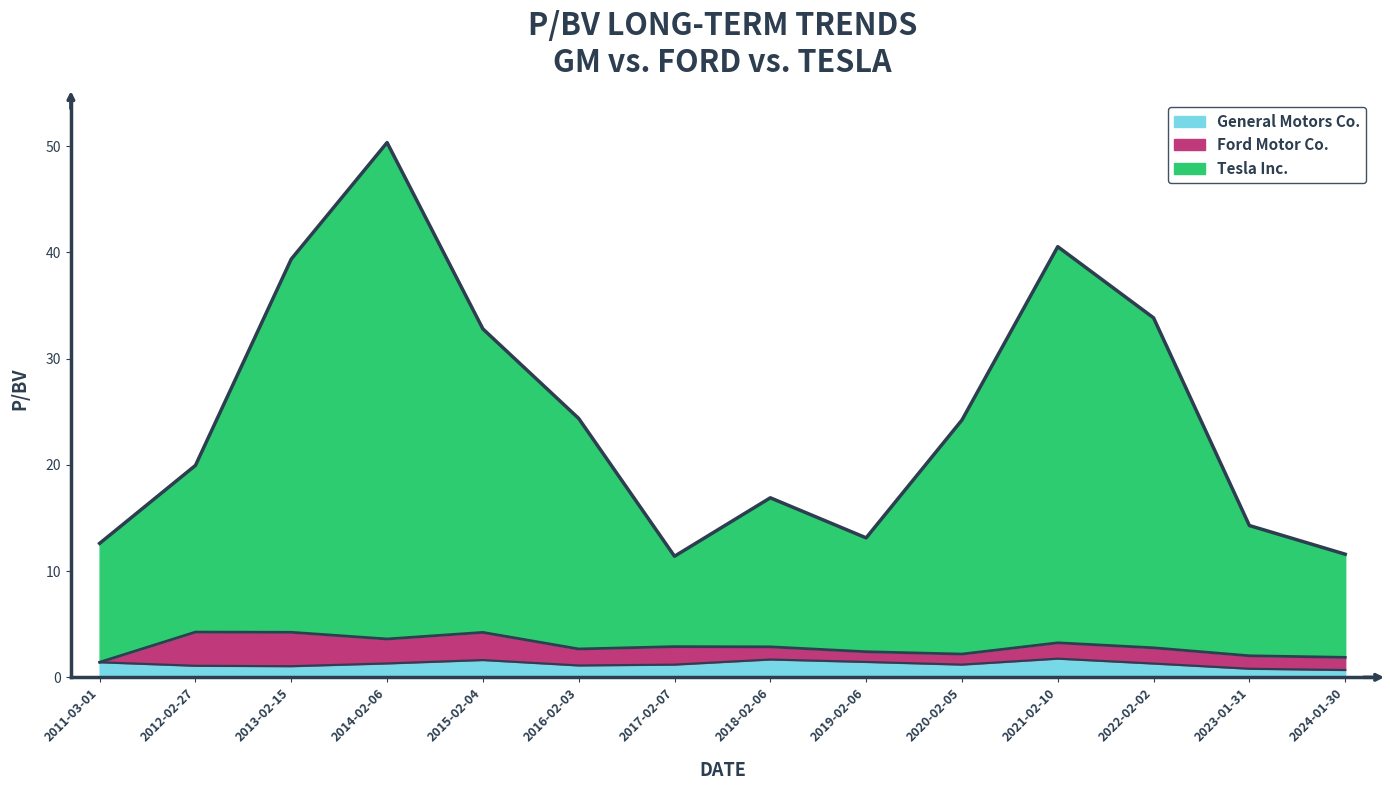

At which category is the sum across all series the highest?

2014-02-06